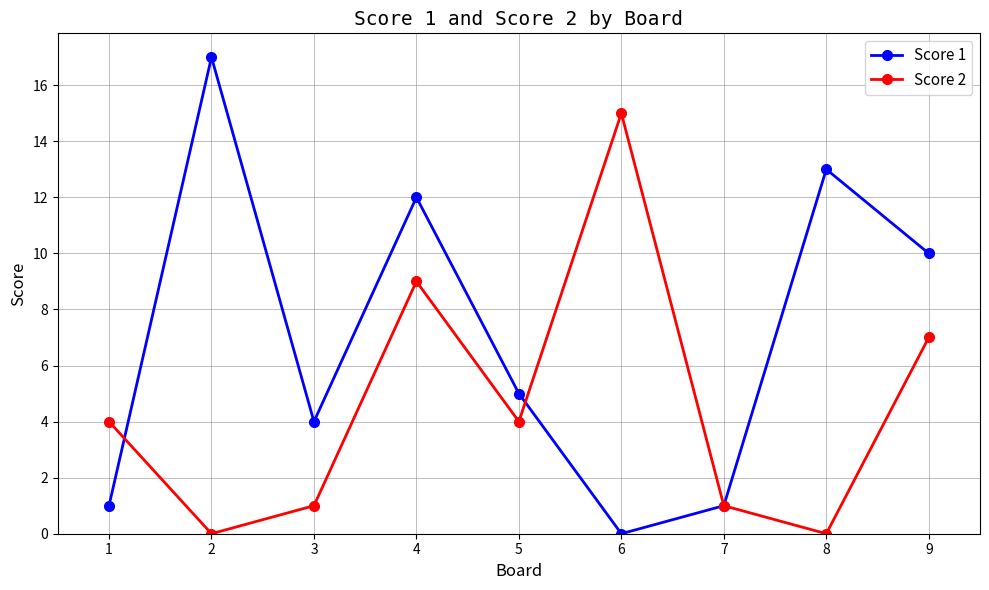

What is the spread (max minus min) of values at 8?

13